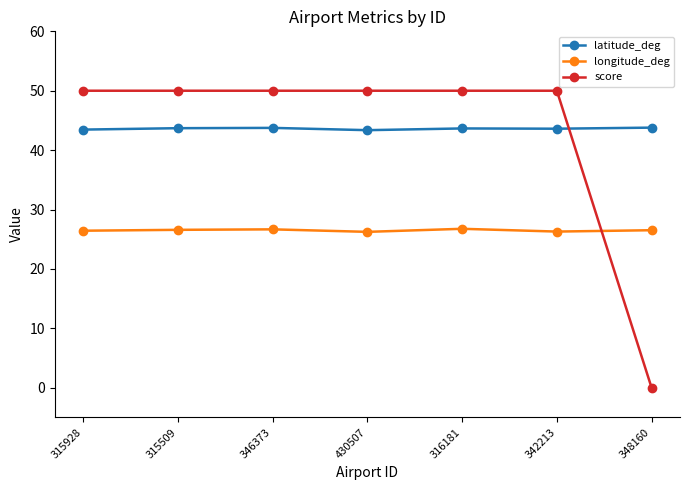

What is the value of the latitude_deg point at the 2nd from the left?

43.7